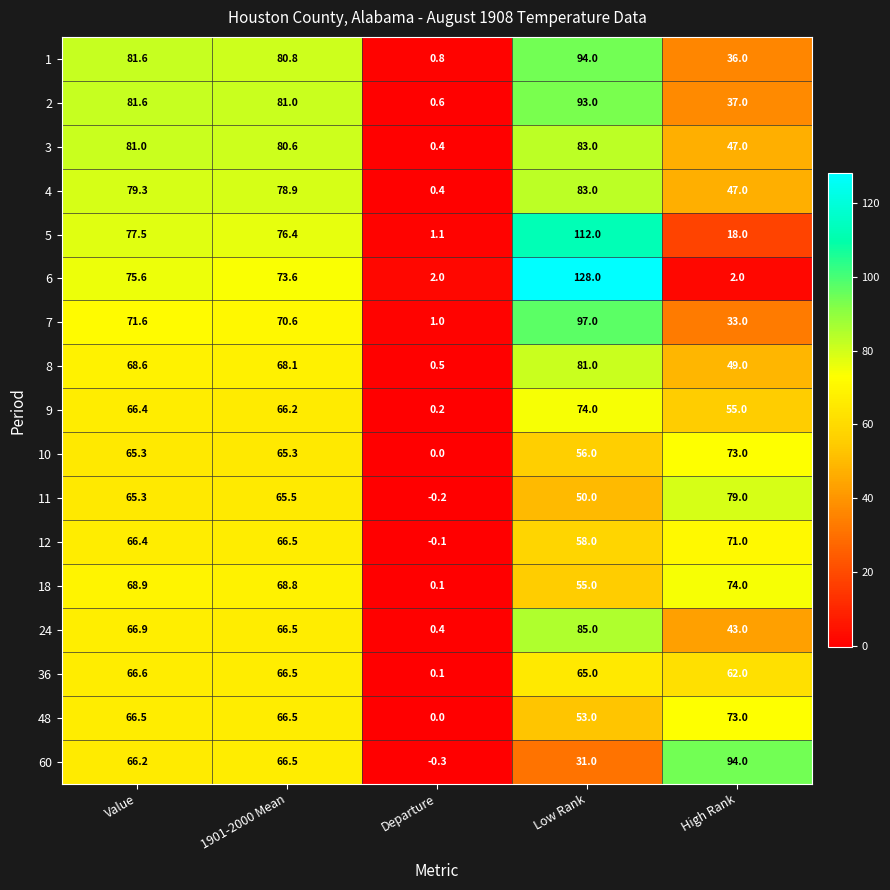

What is the sum of the 48 values at 1901-2000 Mean and Value?

133.0